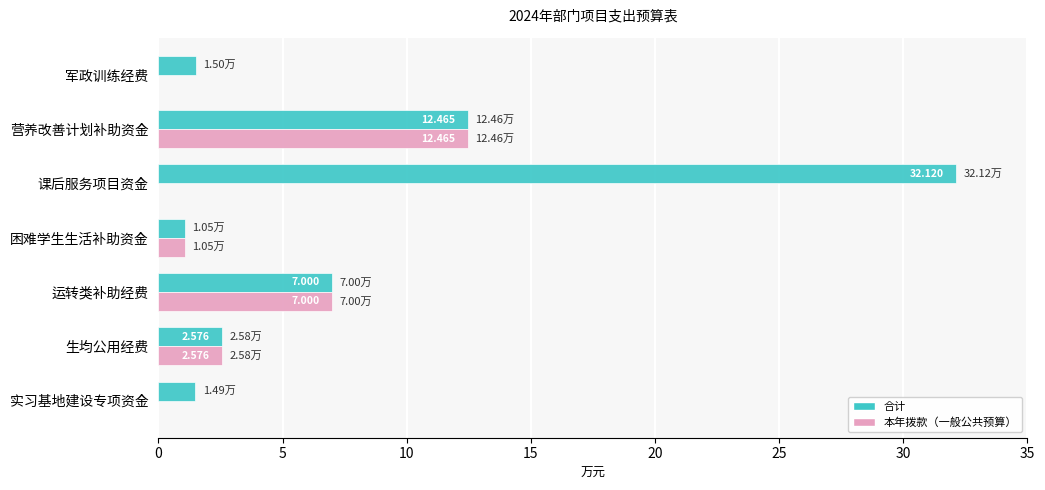

Which category has the highest value in the 本年拨款（一般公共预算） series?

营养改善计划补助资金